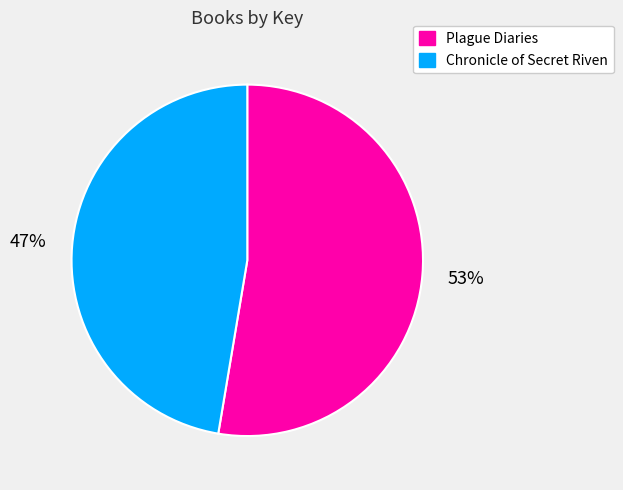

Which category has the smallest portion of the pie?

Chronicle of Secret Riven